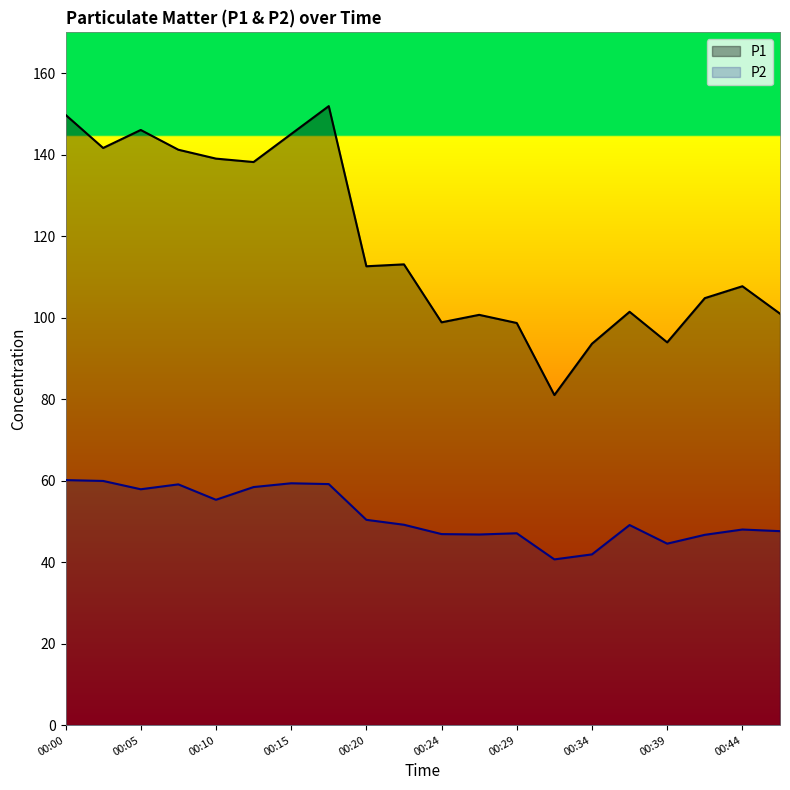

Reading right to left, list all the values displayed in this chart.

P1: 00:47=101.0	00:44=107.7	00:42=104.8	00:39=93.9	00:37=101.4	00:34=93.6	00:32=81.0	00:29=98.7	00:27=100.7	00:24=98.8	00:22=113.1	00:20=112.6	00:17=151.9	00:15=145.1	00:12=138.2	00:10=139.0	00:07=141.2	00:05=146.1	00:02=141.6	00:00=149.8
P2: 00:47=47.6	00:44=48.0	00:42=46.7	00:39=44.5	00:37=49.1	00:34=41.9	00:32=40.7	00:29=47.1	00:27=46.8	00:24=46.9	00:22=49.2	00:20=50.4	00:17=59.1	00:15=59.4	00:12=58.4	00:10=55.3	00:07=59.1	00:05=57.9	00:02=59.9	00:00=60.1